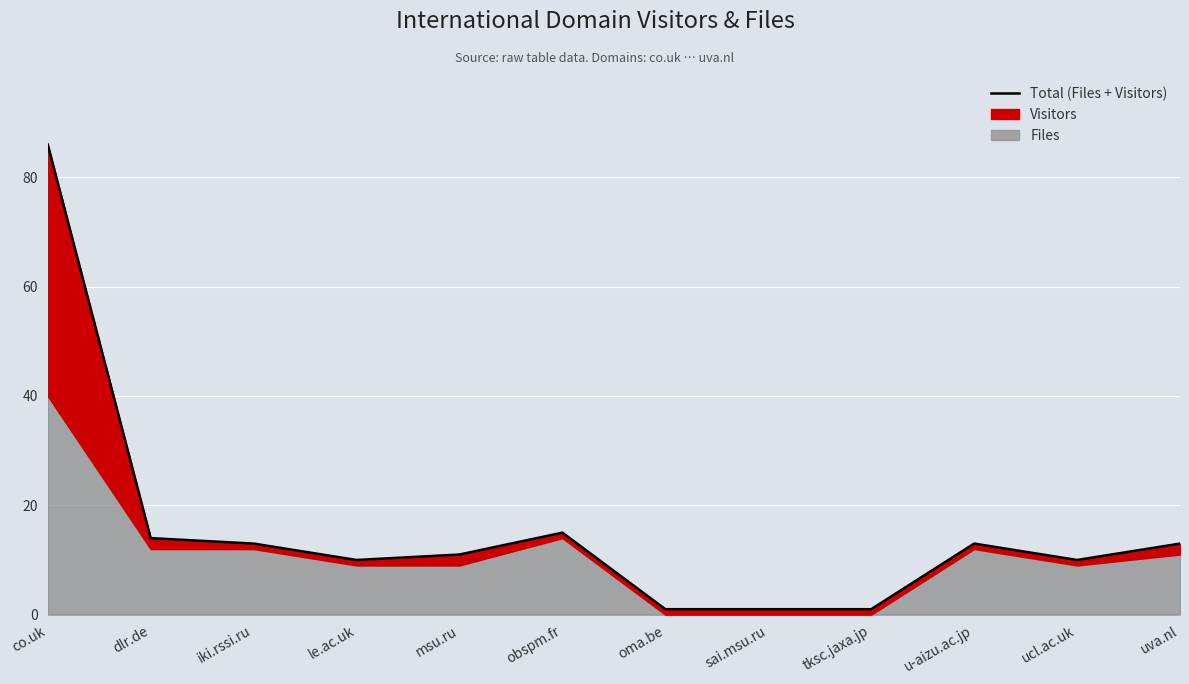

What is the difference between the maximum and minimum values?

85